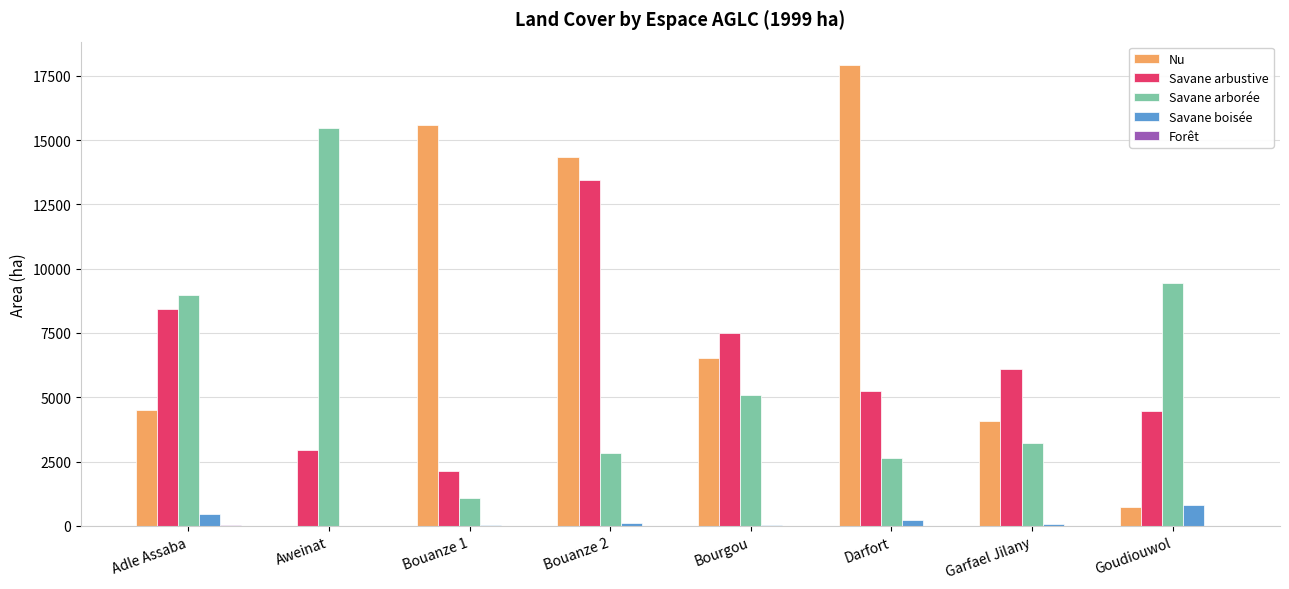

At which category is the sum across all series the highest?

Bouanze 2